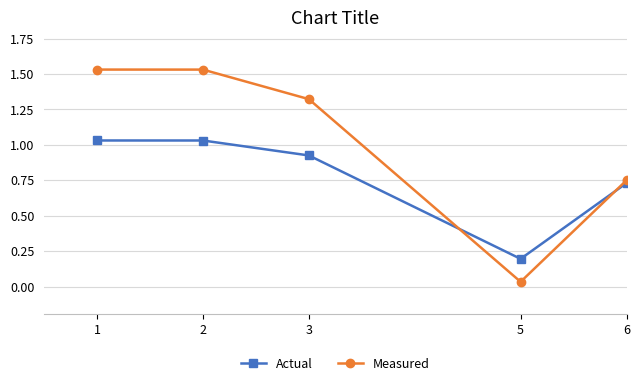

At which label is Measured closest to 0?

5